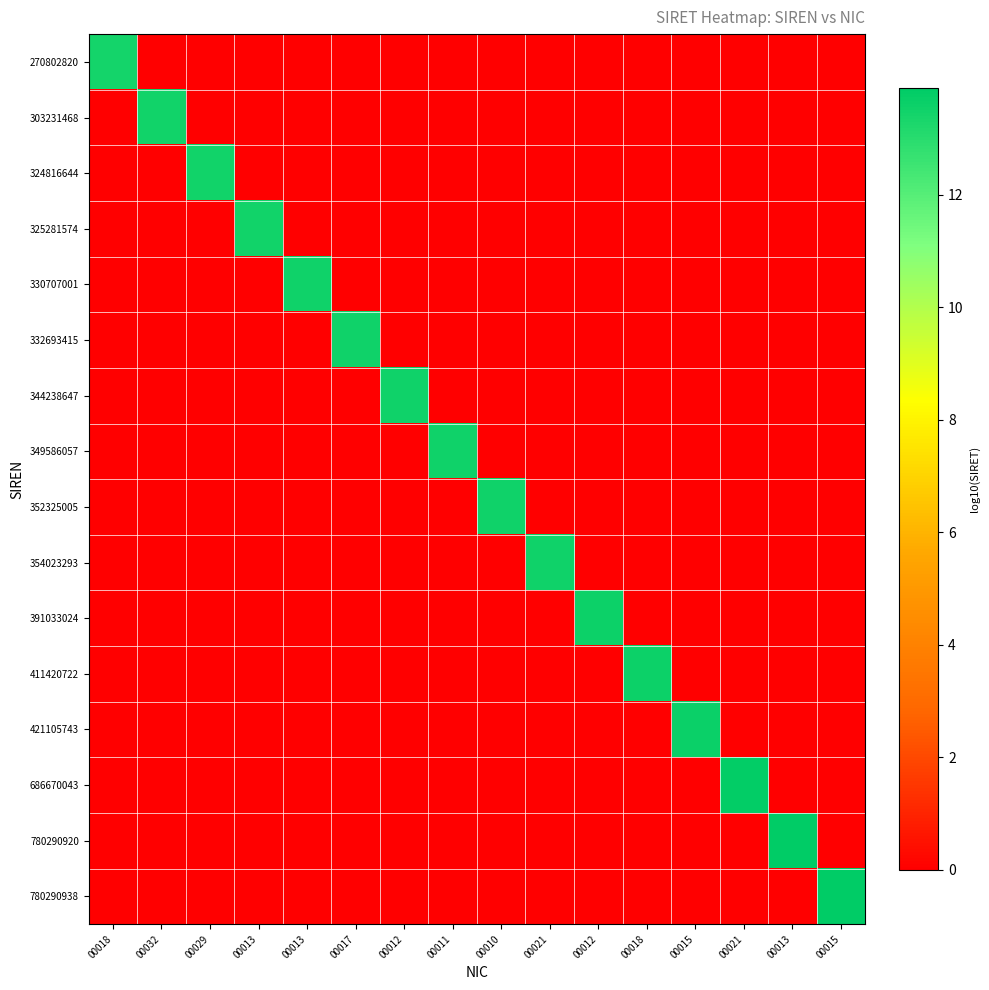

At which category is the sum across all series the highest?

00015